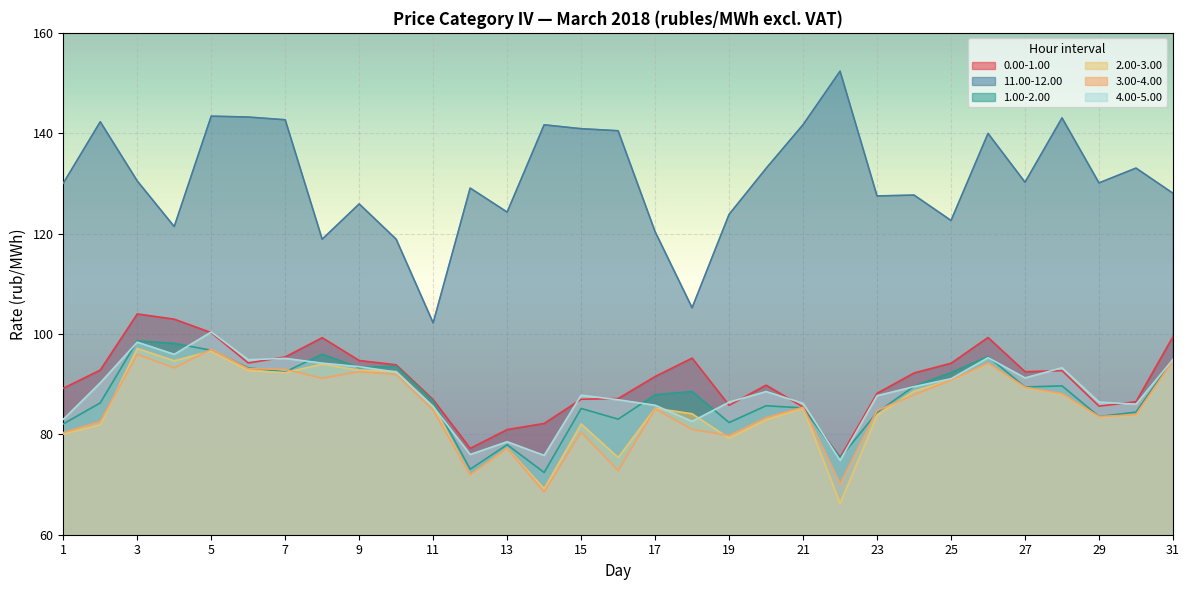

What is the difference between the maximum and second lowest values in the 4.00-5.00 series?

24.6